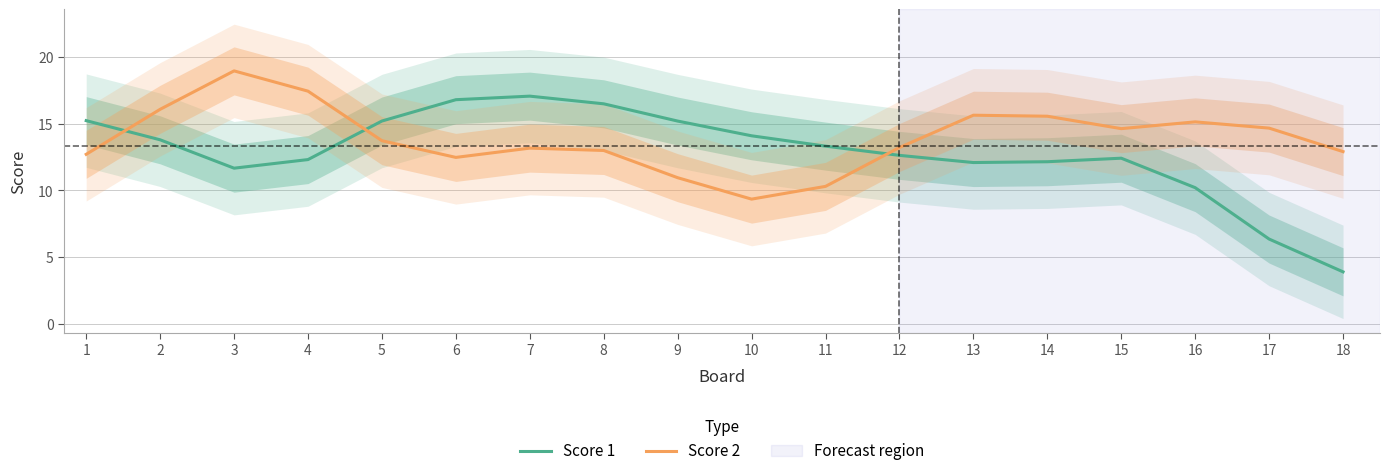

How many interior local peaks does the Score 1 series have?

2